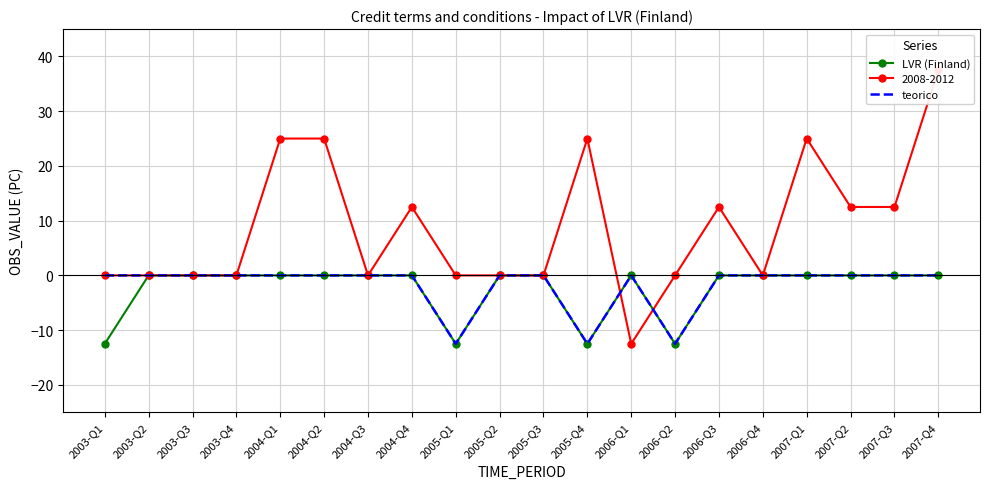

The value of teorico at 2003-Q1 is 0.0. True or false?

True